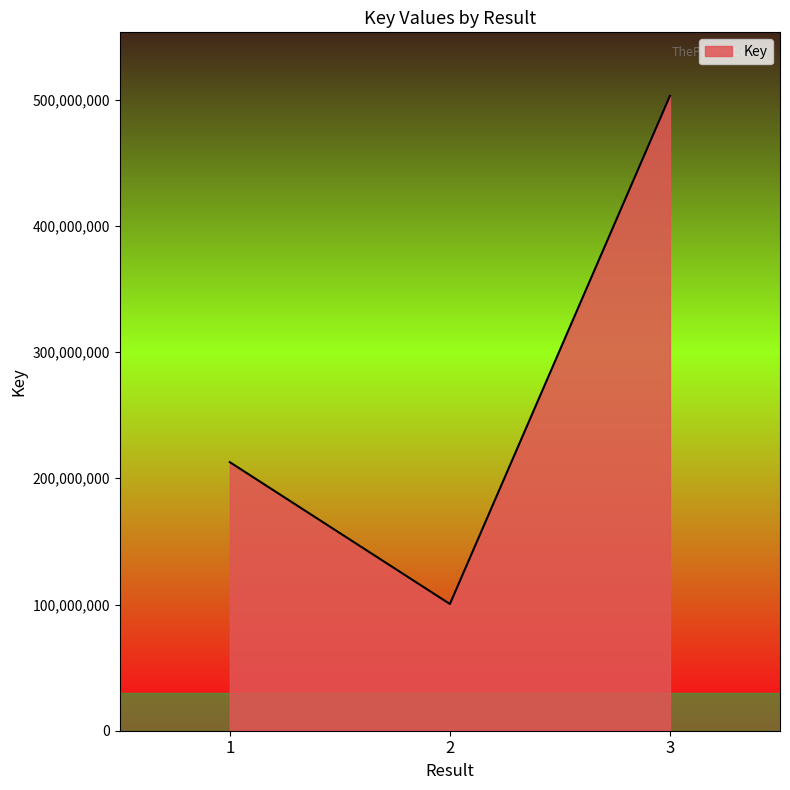

Reading left to right, list all the values displayed in this chart.

212793158	100403604	503027910